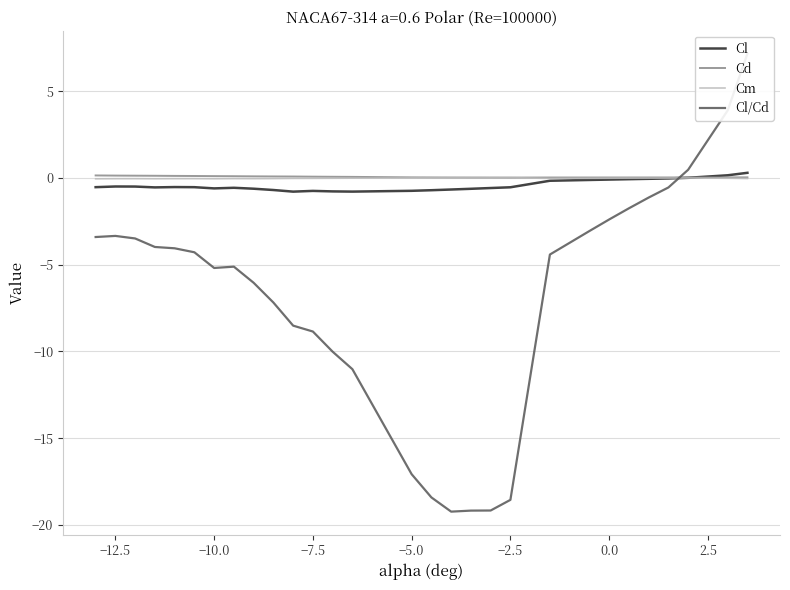

Is it true that Cm equals -0.0 at −10.0?

True